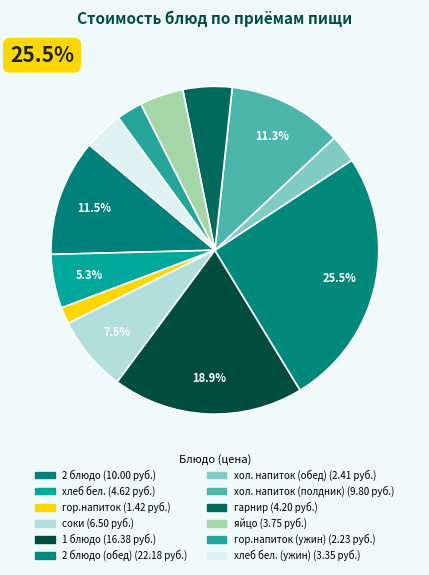

Which slice is the smallest?

гор.напиток